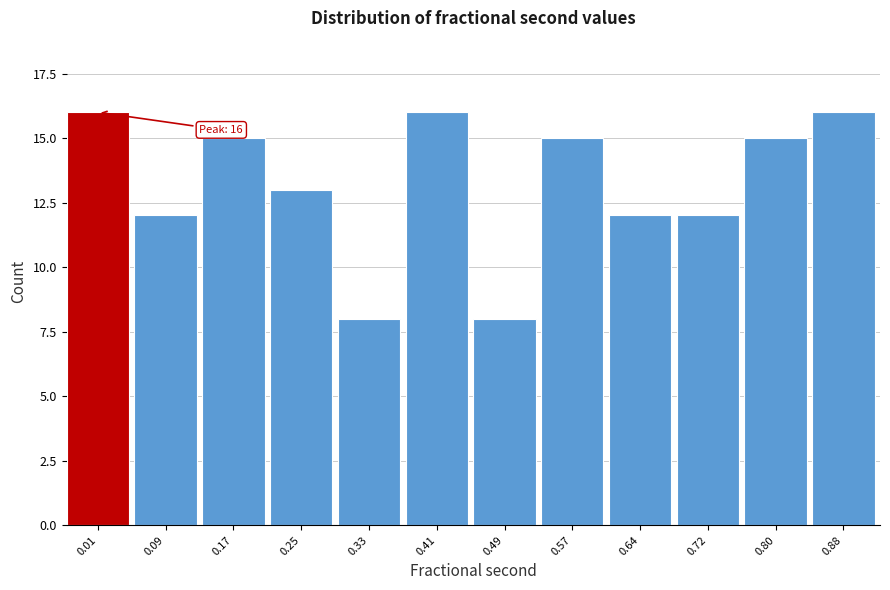

Reading right to left, list all the values displayed in this chart.

16	15	12	12	15	8	16	8	13	15	12	16